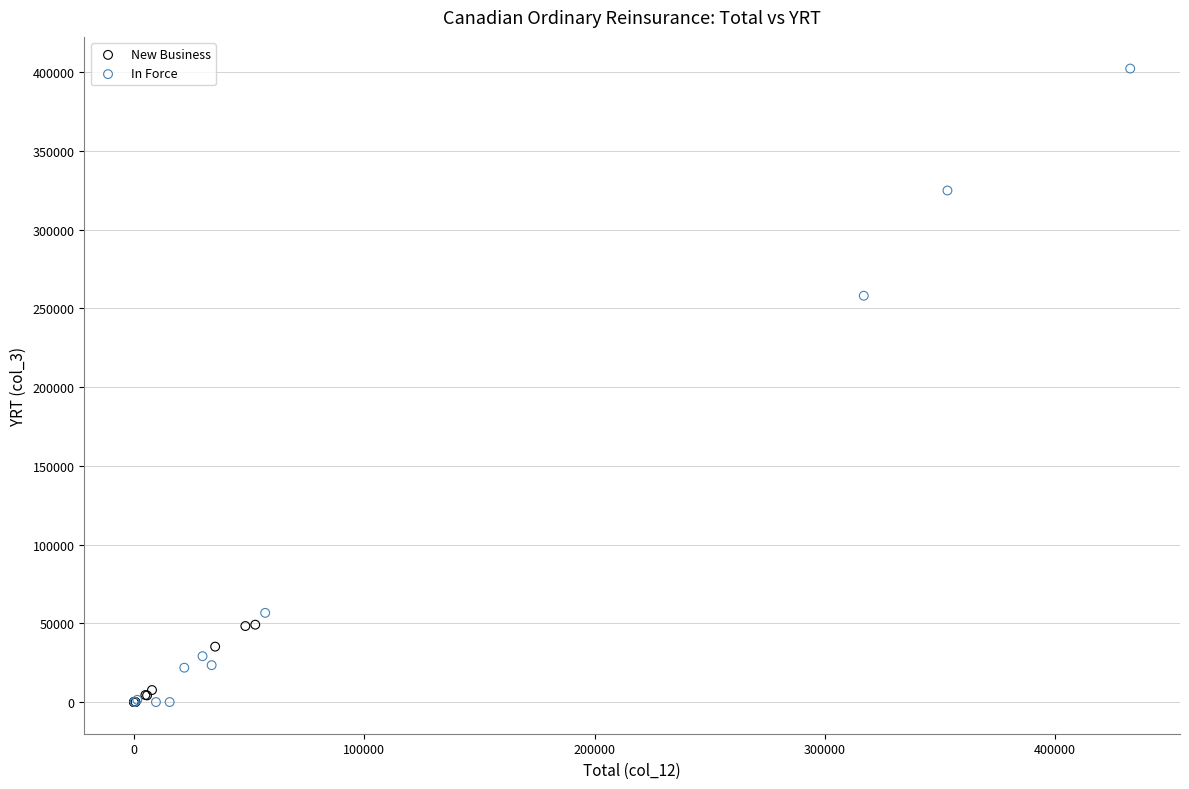

Which series contains the highest Y value?

In Force